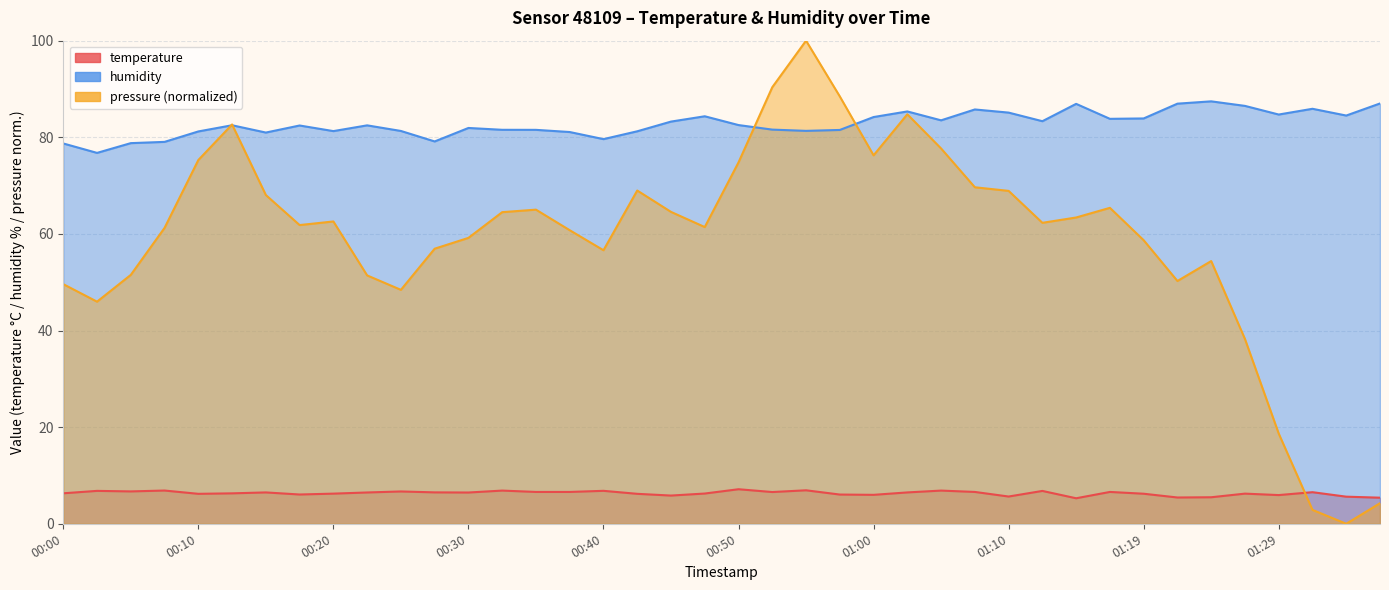

At how many categories does at least one series exceed 56?

40